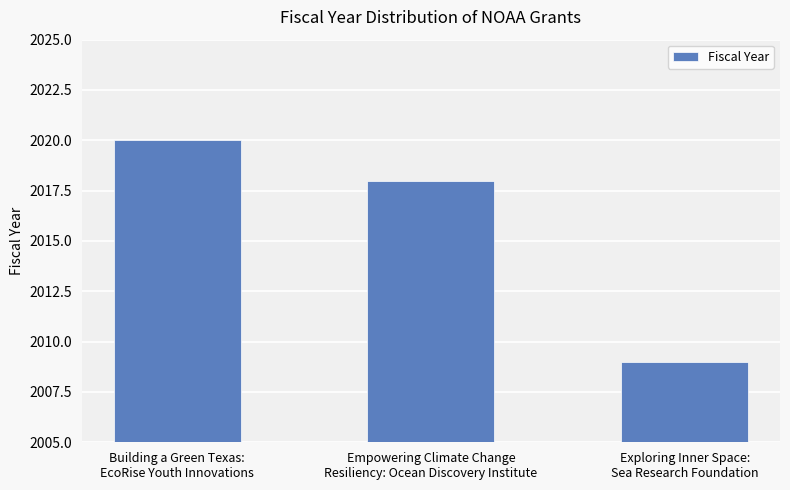

What is the ratio of the value at Exploring Inner Space:
Sea Research Foundation to the value at Empowering Climate Change
Resiliency: Ocean Discovery Institute?

1.0